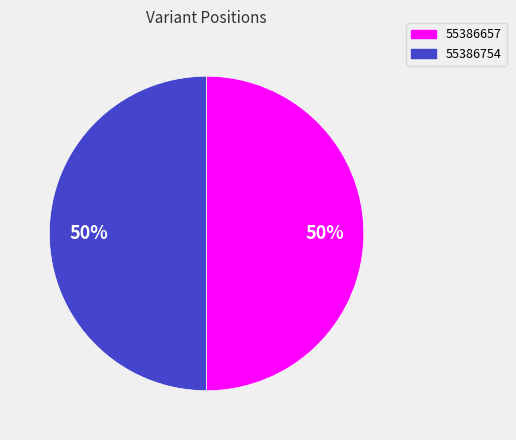

To the nearest percent, what percentage of the pie is 55386657?

50%